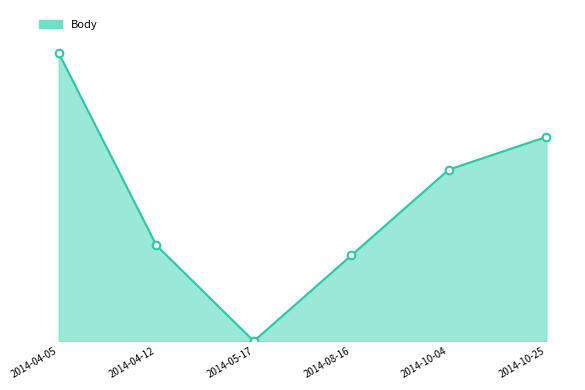

What is the change in value from 2014-05-17 to 2014-08-16?

+202